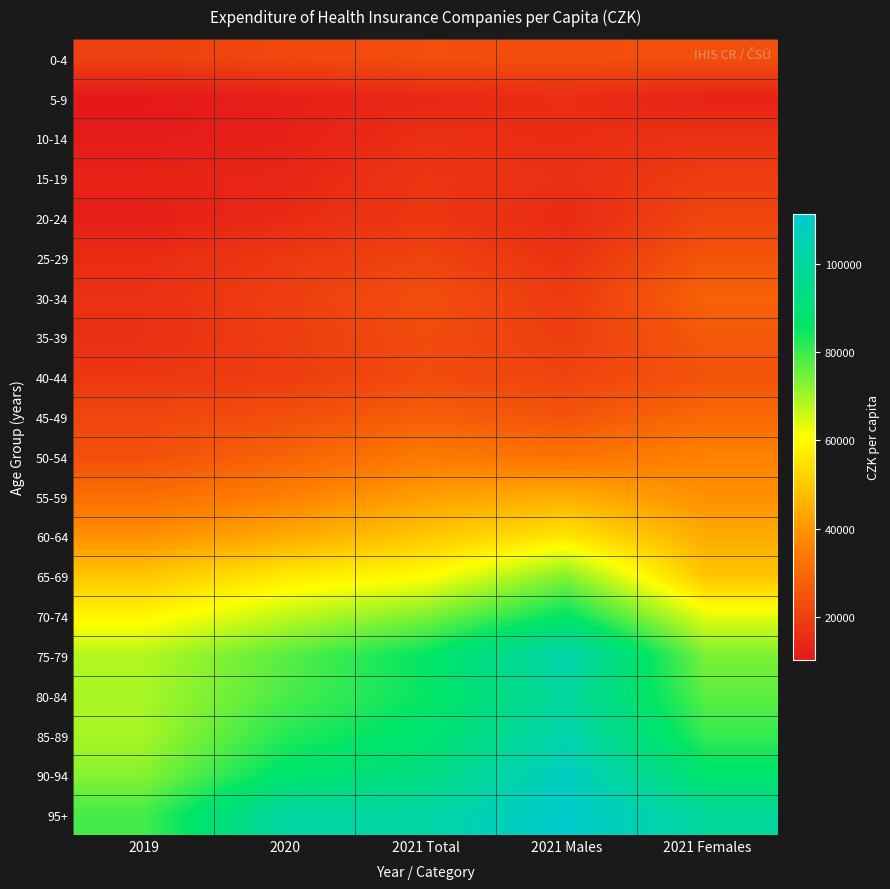

What is the spread (max minus min) of values at 2021 Total?

87052.6